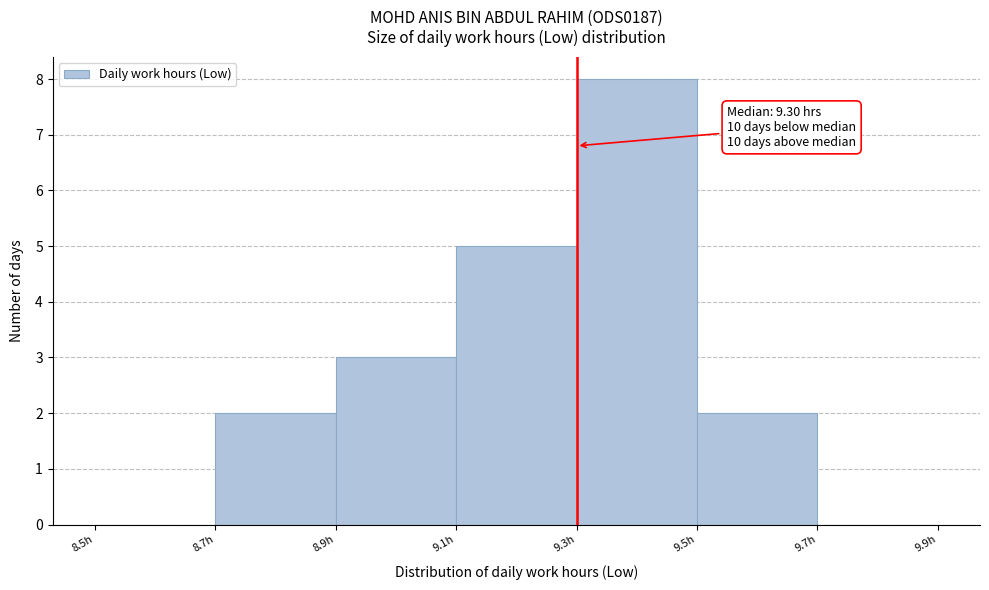

Over which range of the x-axis is the bar tallest?

9.3 to 9.5